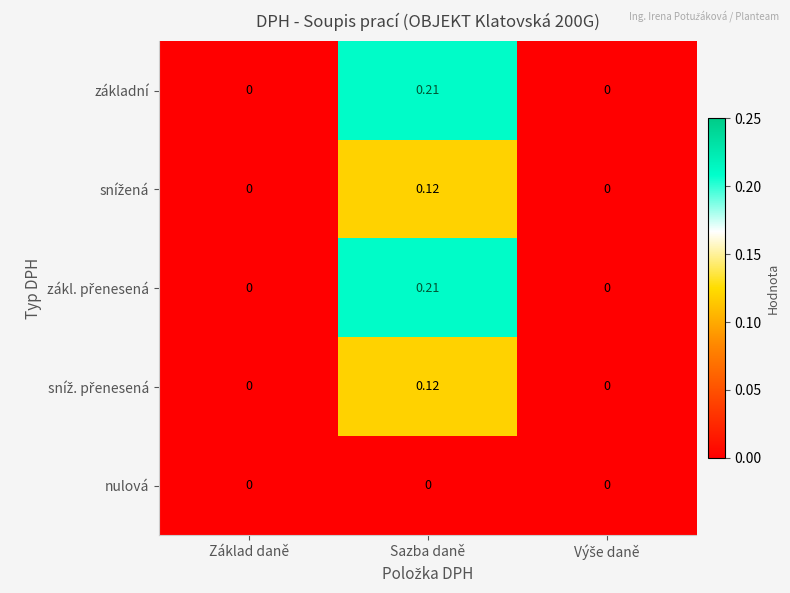

Which label corresponds to the largest value in the chart?

Sazba daně